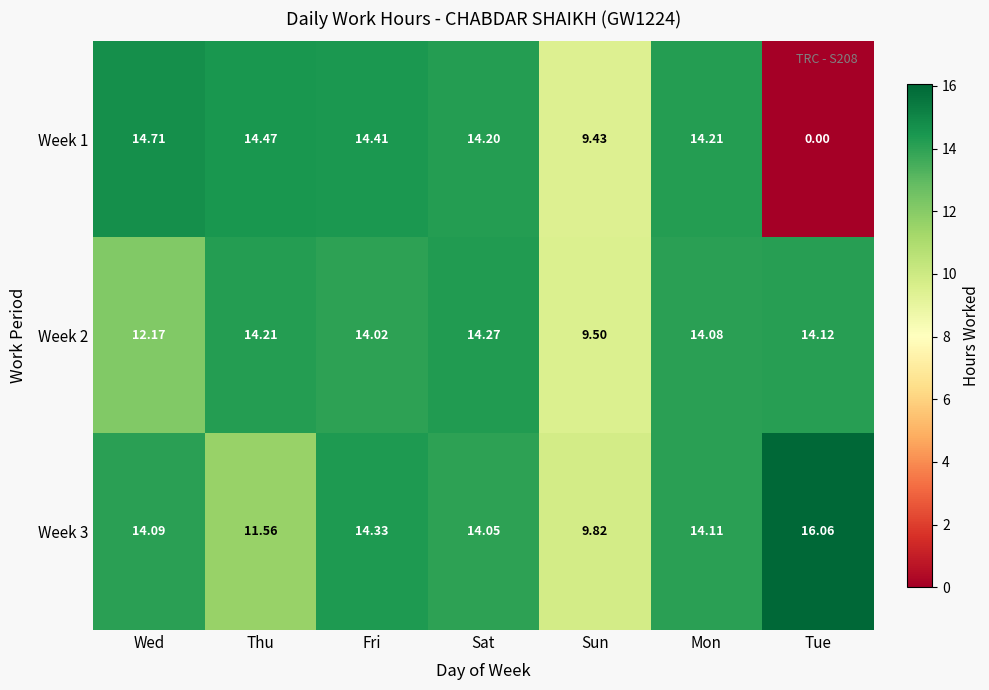

At which label does Week 1 first exceed 14?

Wed